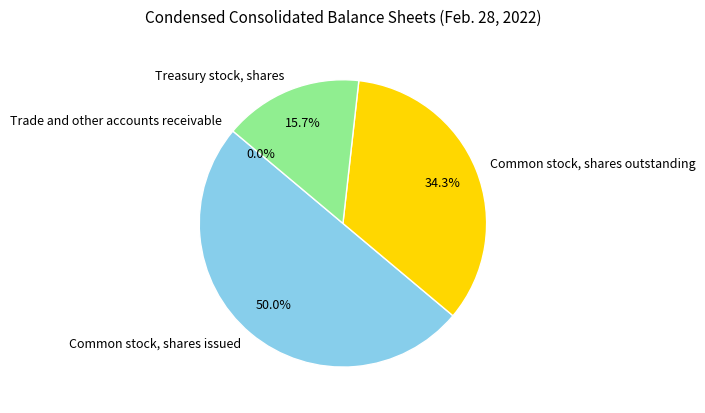

To the nearest percent, what is the difference between the Common stock, shares outstanding and Common stock, shares issued slice percentages?

16%